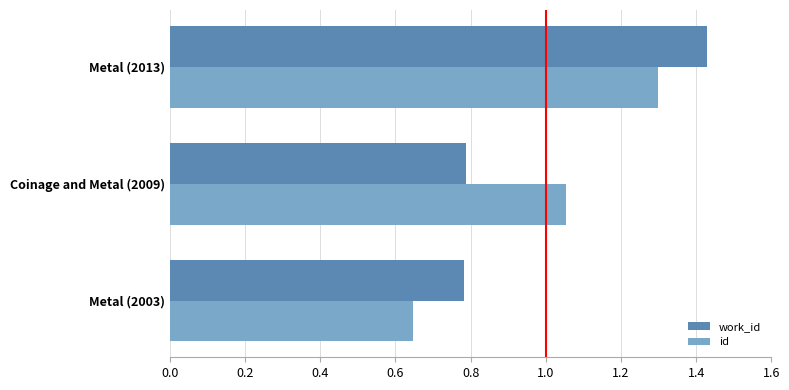

At how many categories does at least one series exceed 0?

3